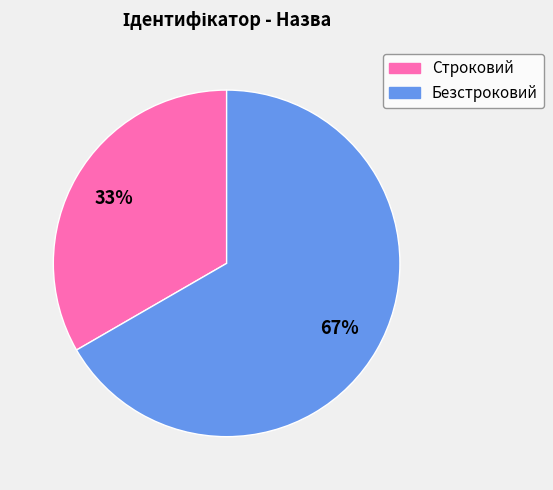

The Безстроковий slice represents 67% of the pie. True or false?

True